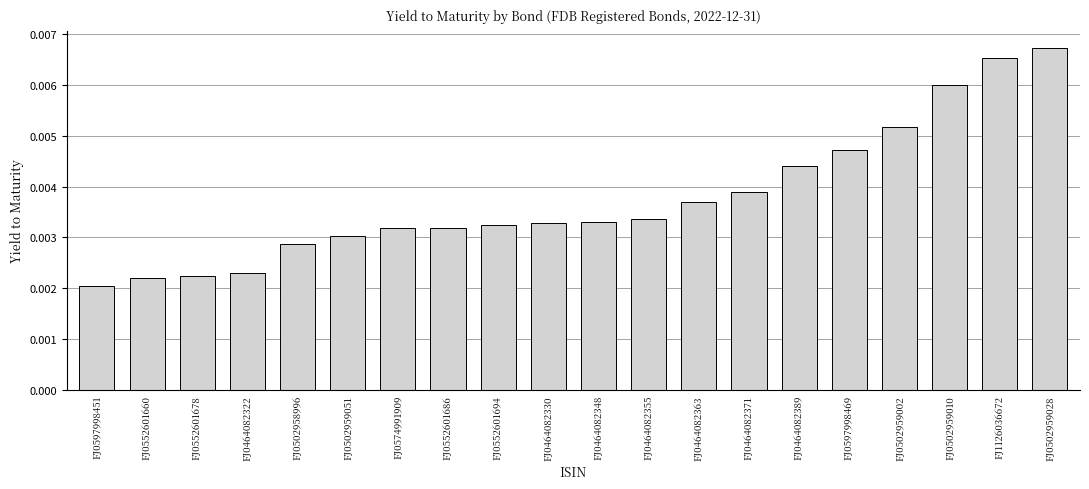

What is the label of the 7th bar from the right?

FJ0464082371